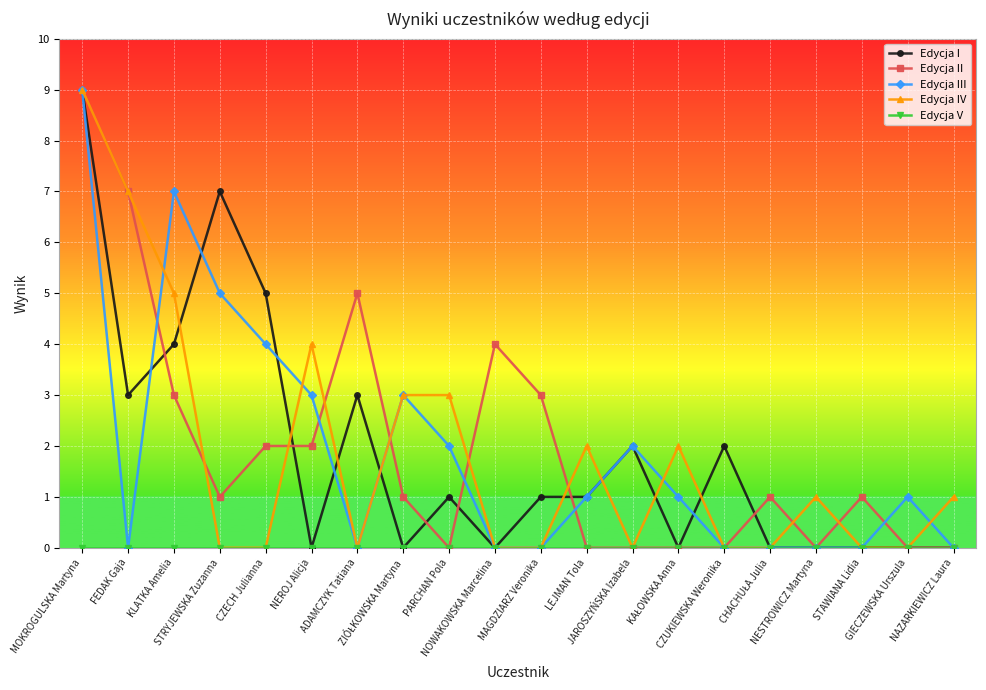

What is the label of the 19th point from the right?

FEDAK Gaja